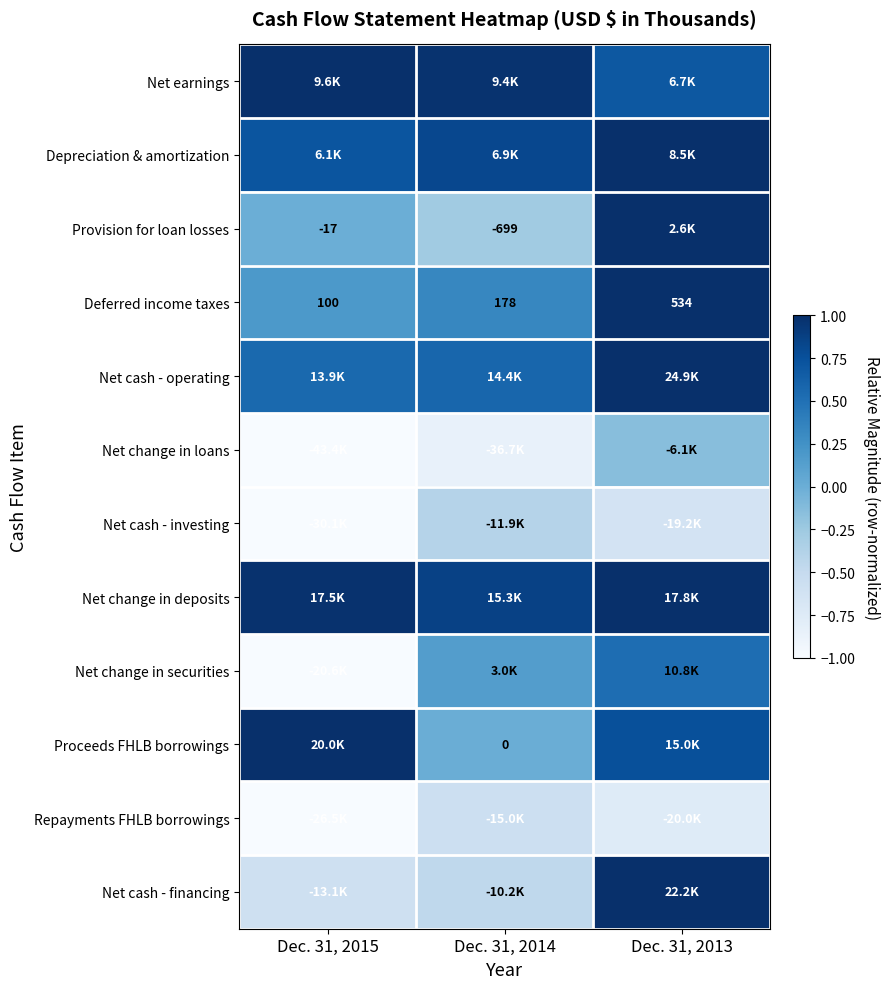

The Proceeds FHLB borrowings series shows 1.2 at Dec. 31, 2013. True or false?

False